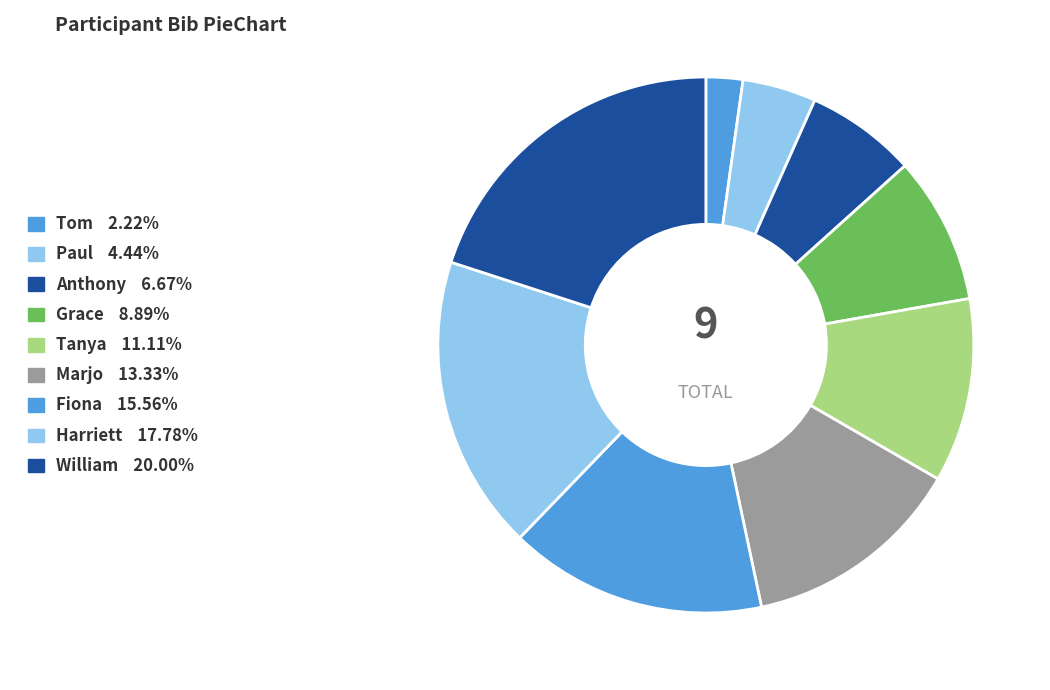

How many segments does this pie chart have?

9